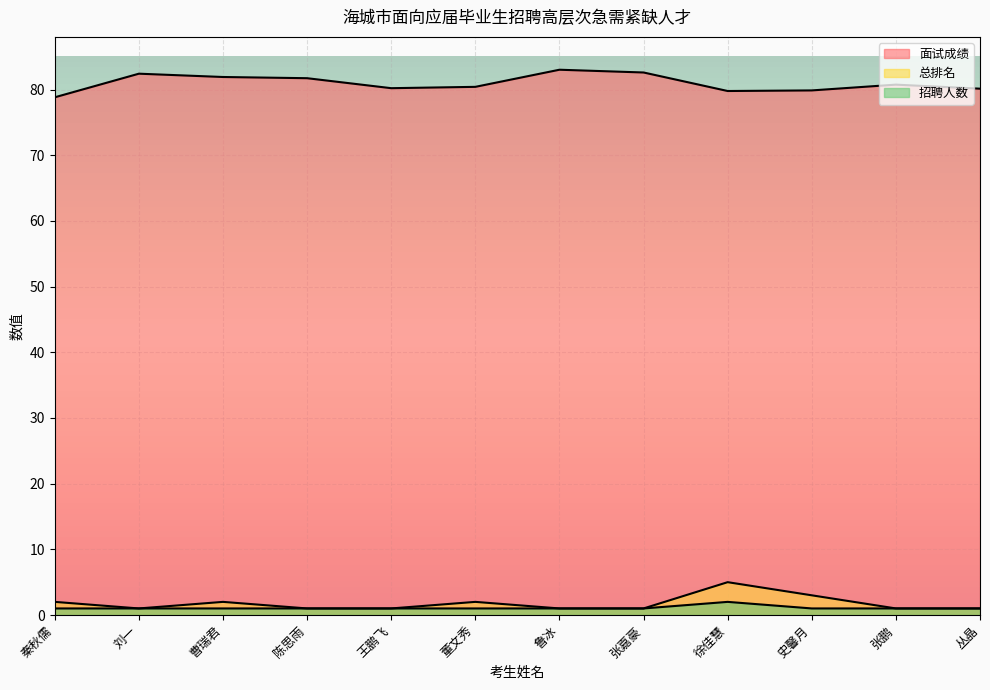

True or false: 面试成绩 and 总排名 cross at least once.

False